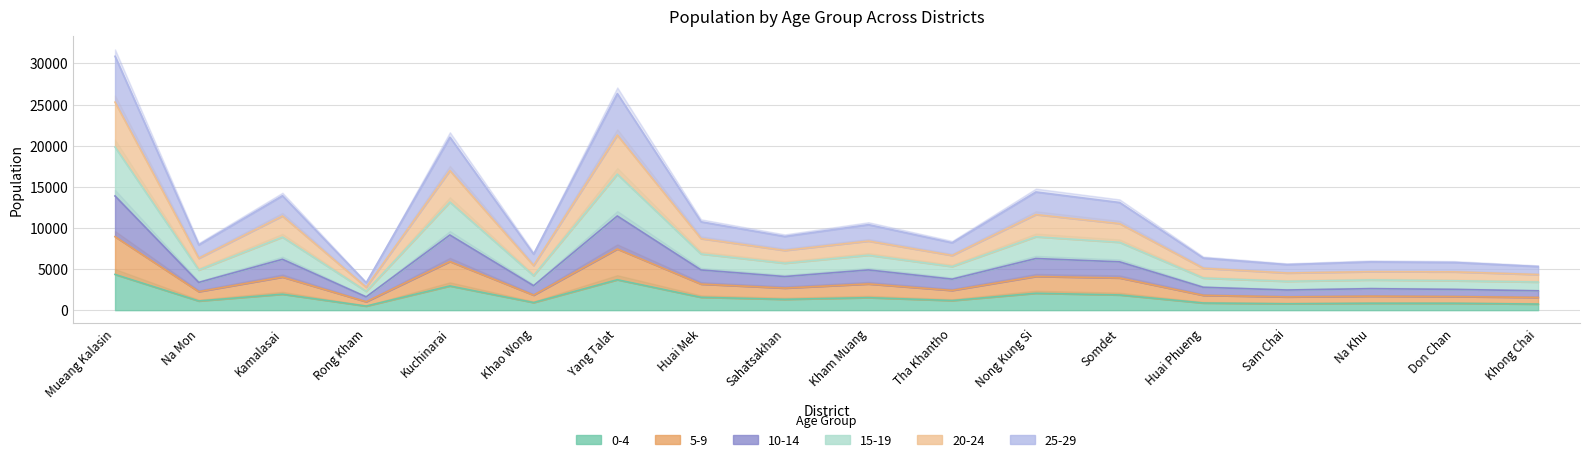

At Na Mon, list the series in order from smallest to largest.

0-4, 5-9, 10-14, 25-29, 15-19, 20-24